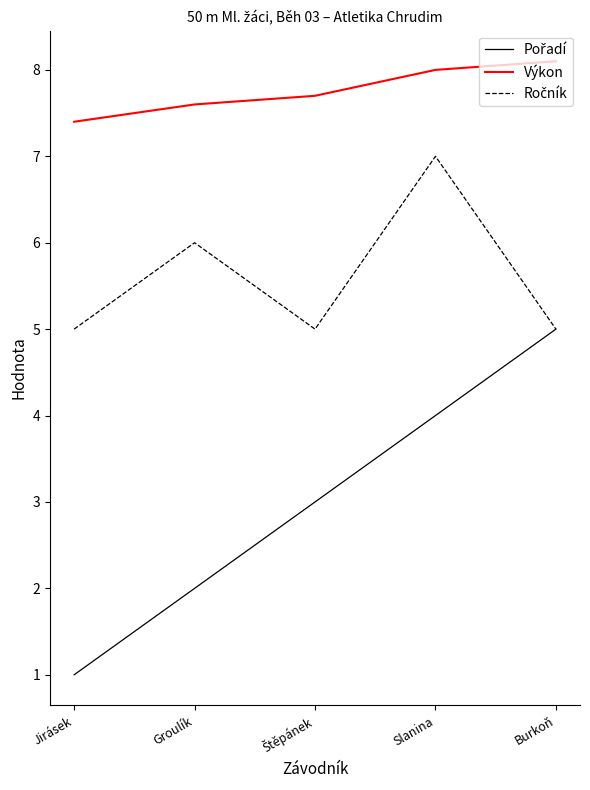

True or false: Výkon has a value of 10.9 at Groulík.

False